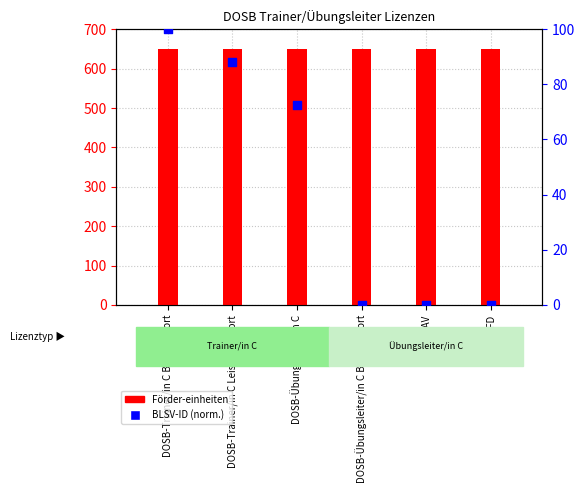

Which series has the widest spread of Y values?

BLSV-ID (norm.)